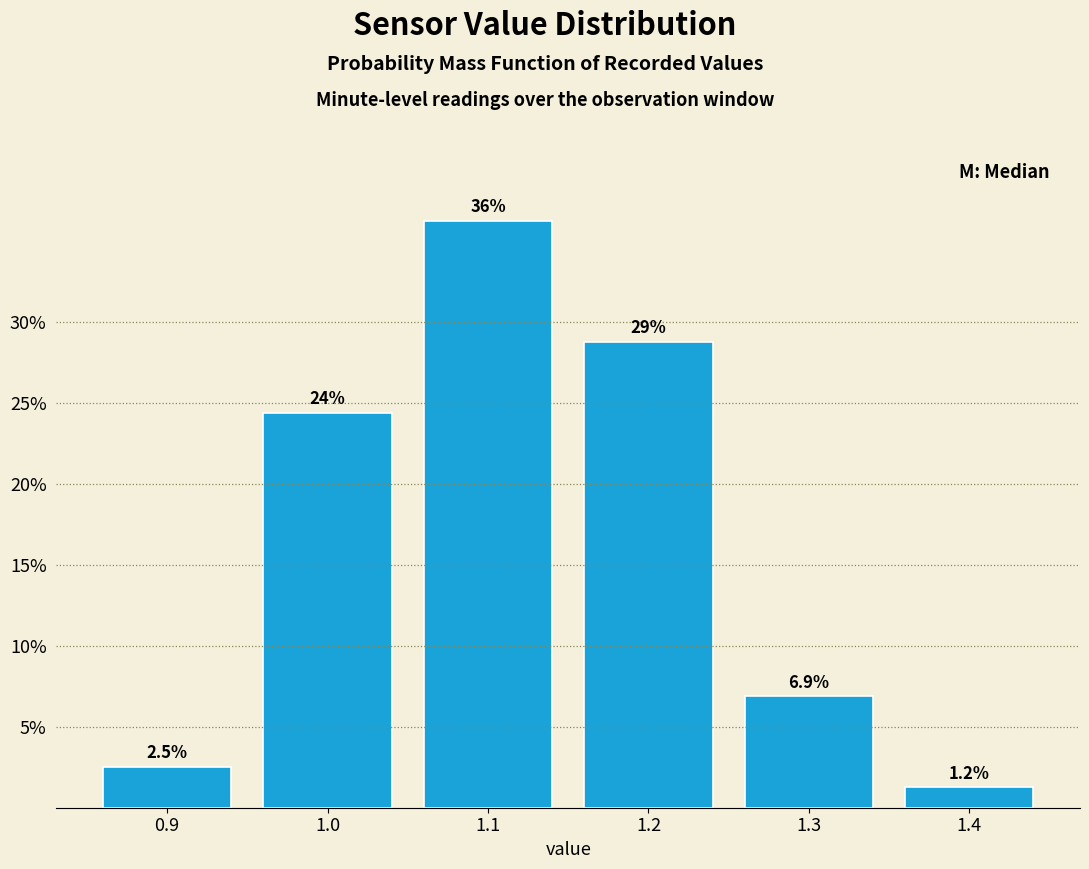

What is the difference between the maximum and minimum values?

35.0